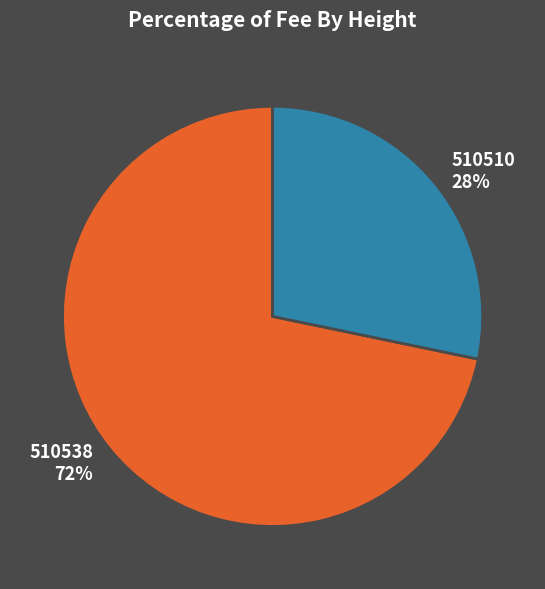

Is the sum of 510538 72% and 510510 28% greater than half?

Yes